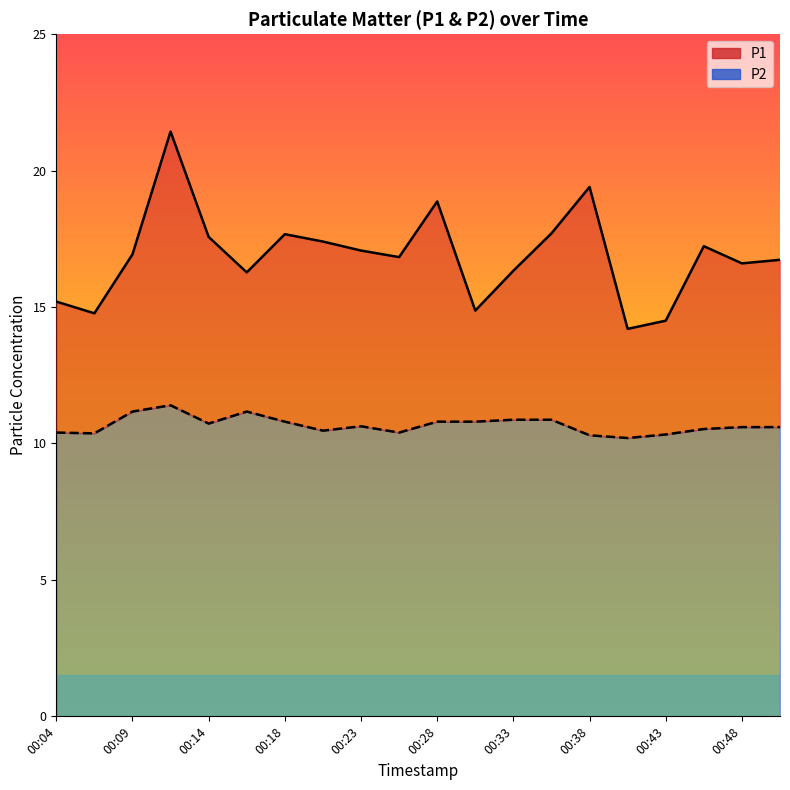

Rank the series by their maximum value, from highest to lowest.

P1, P2